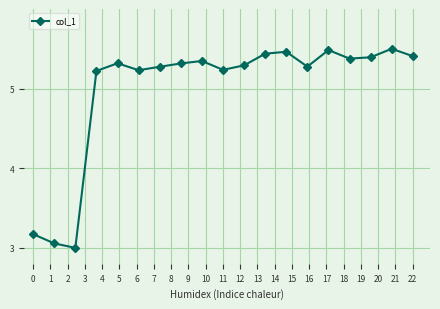

True or false: there are more than 0 points higher than both neighbors.

True